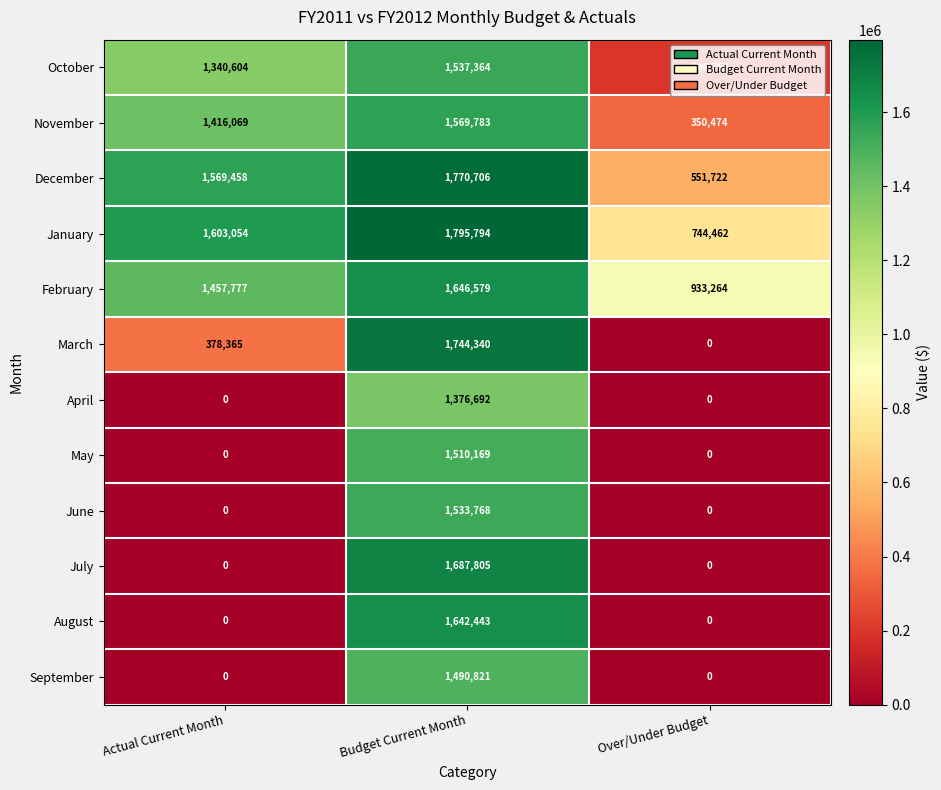

List the series in order of their peak value, highest first.

January, December, March, July, February, August, November, October, June, May, September, April